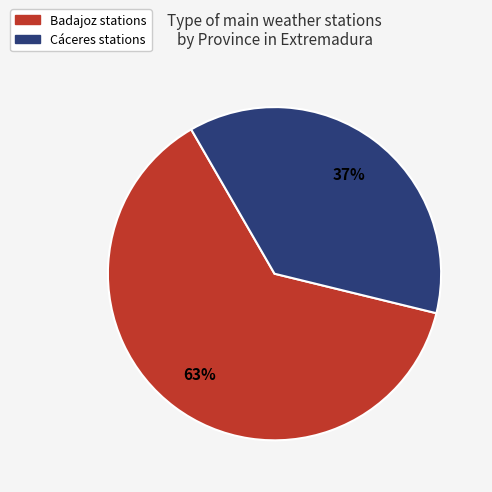

Is the sum of Cáceres and Badajoz greater than half?

Yes